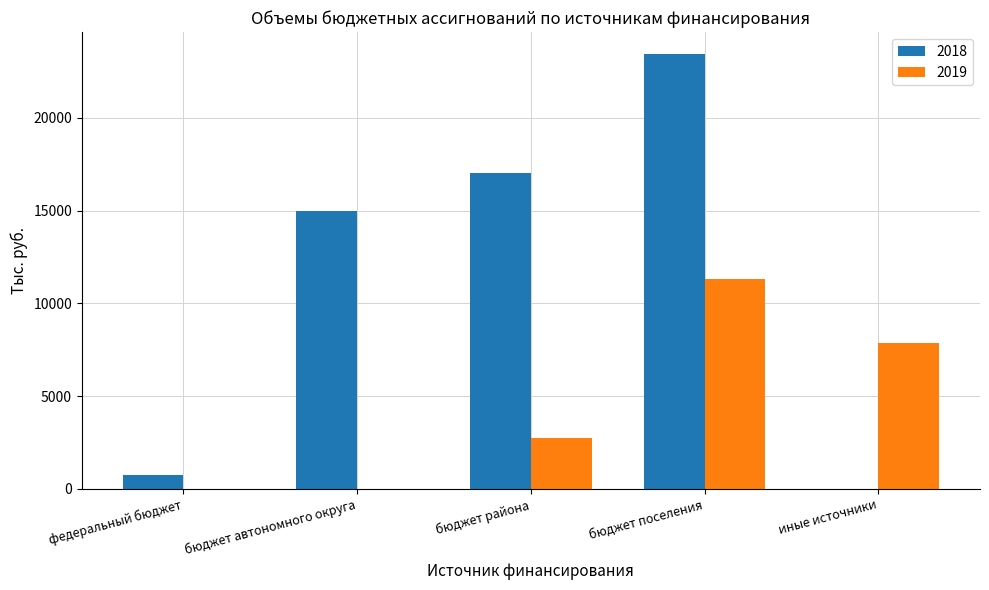

What is the spread (max minus min) of values at бюджет автономного округа?

14979.8